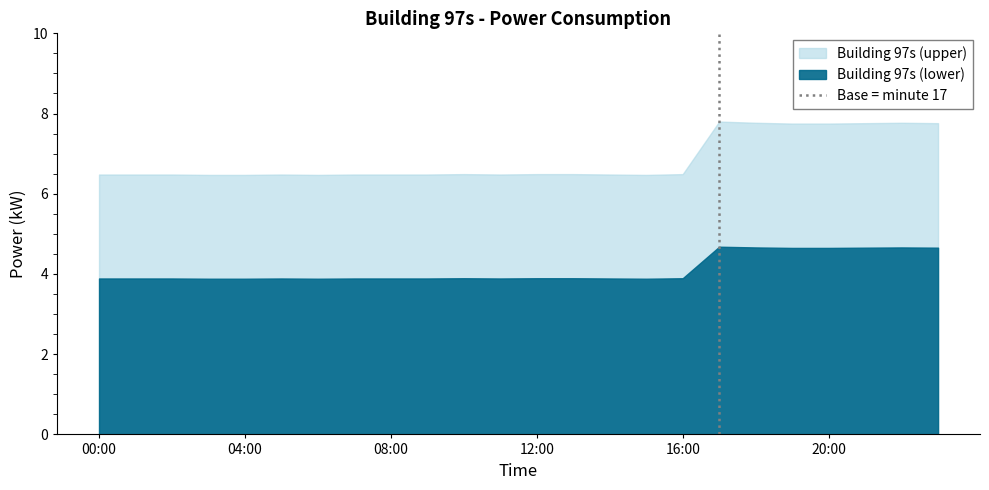

Where is the data nearest to the value 0?

00:00